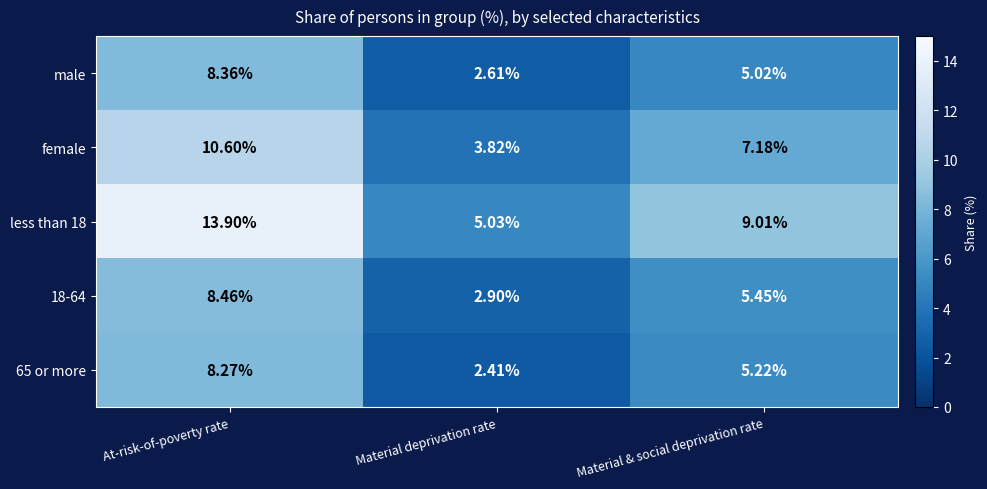

At which category does the chart reach its peak across all series?

At-risk-of-poverty rate